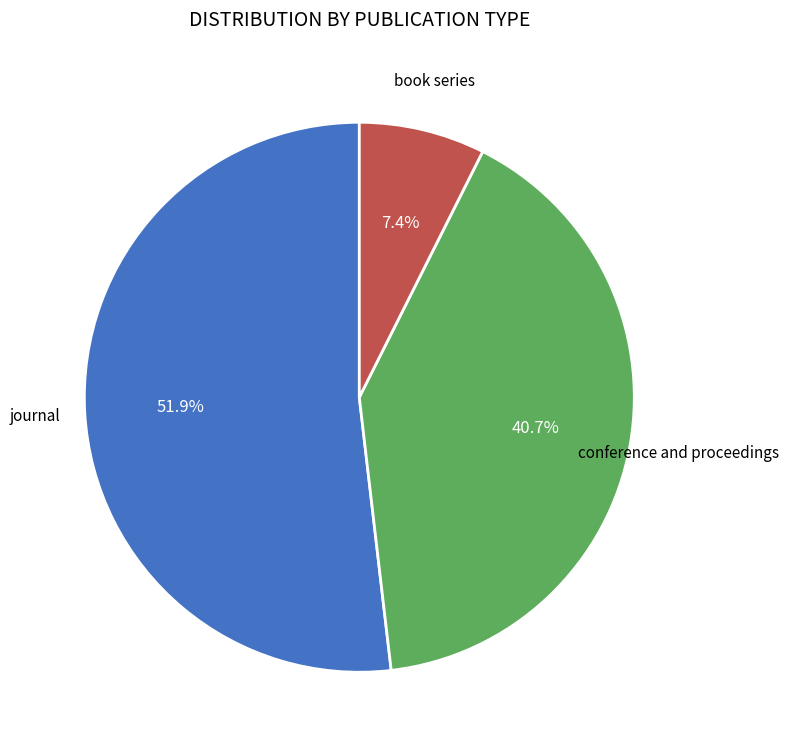

Count the number of slices in the pie.

3